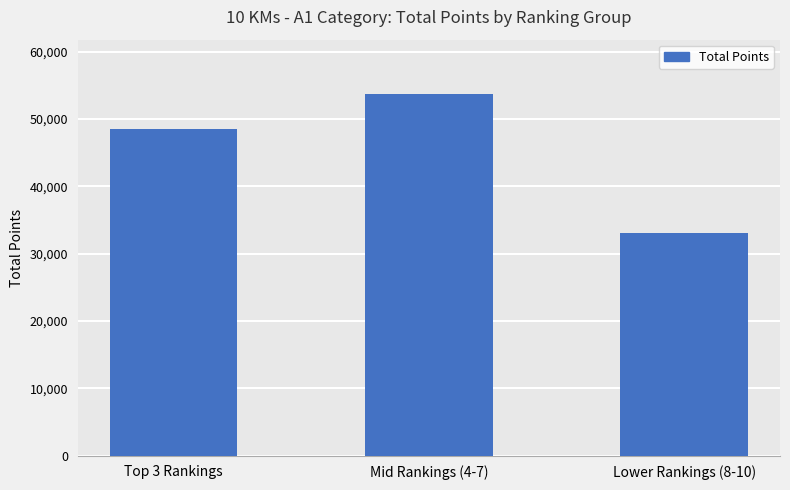

What position from the left is Top 3 Rankings?

1